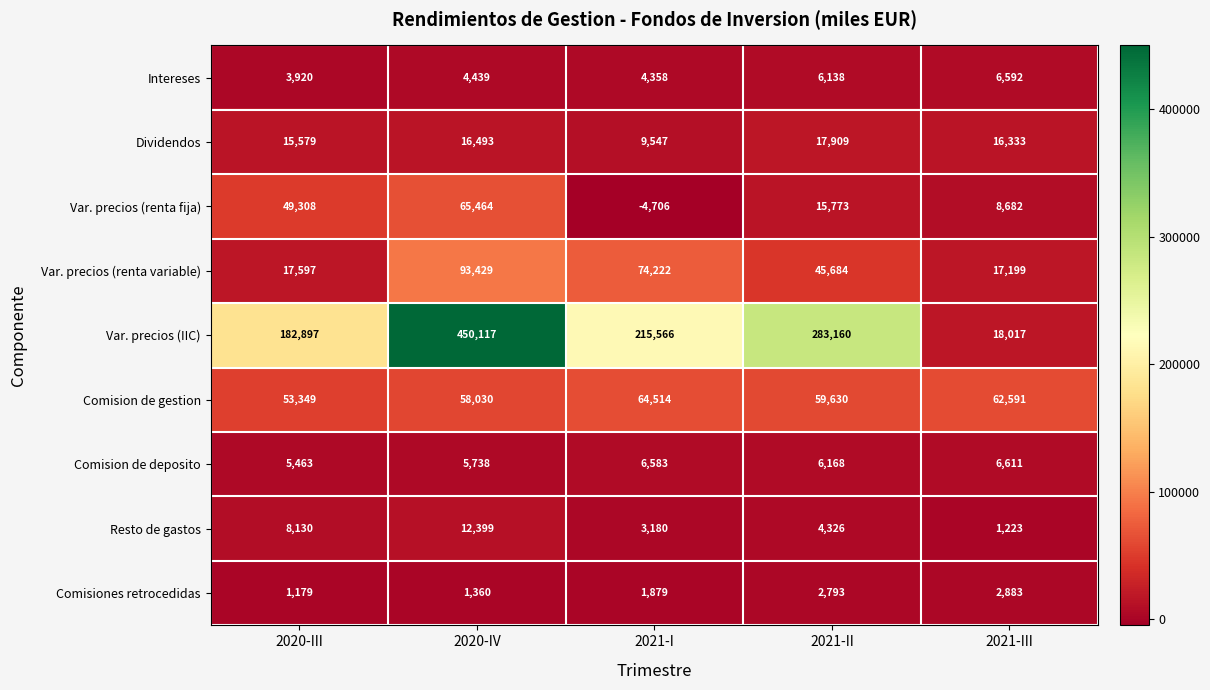

Which series has the largest range (max minus min)?

Var. precios (IIC)